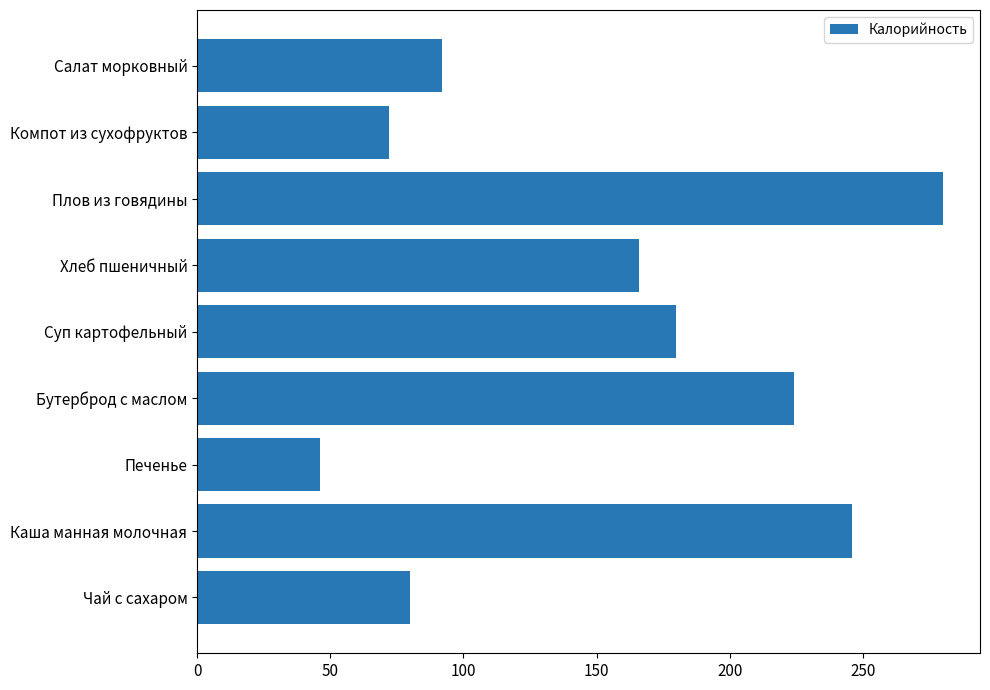

What is the difference between the maximum and minimum values?

234